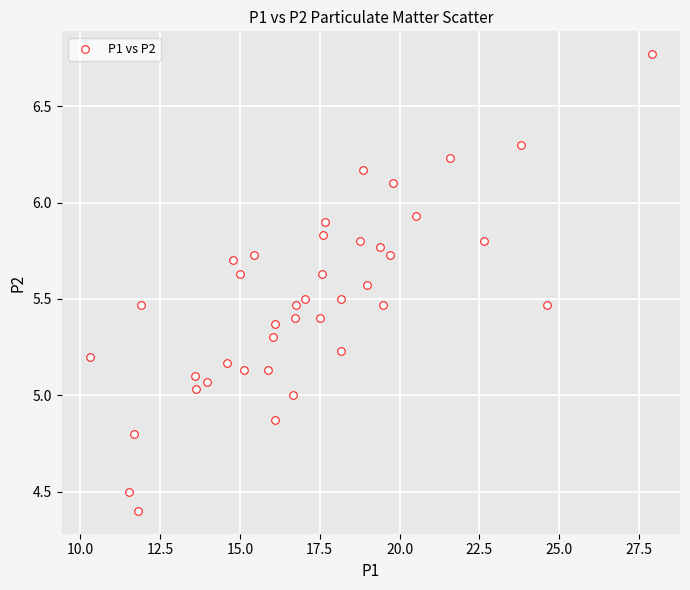

What is the range of X values (max minus min)?

17.6